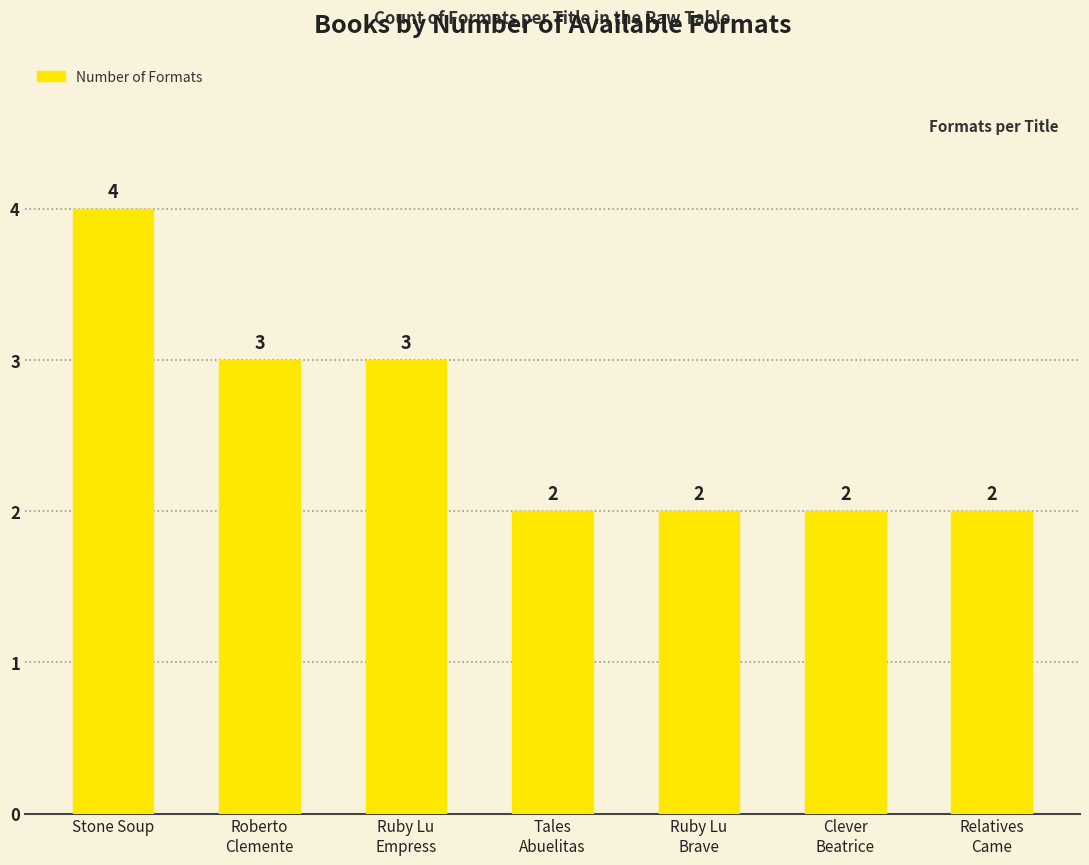

What is the value of the 5th bar from the left?

2